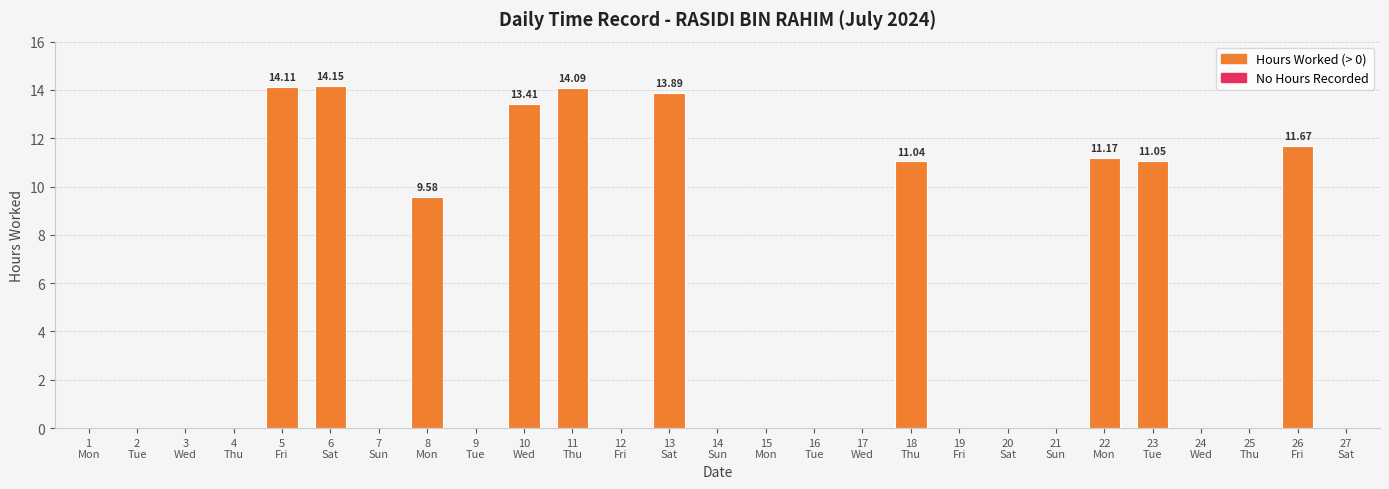

Count the number of categories in the chart.

27